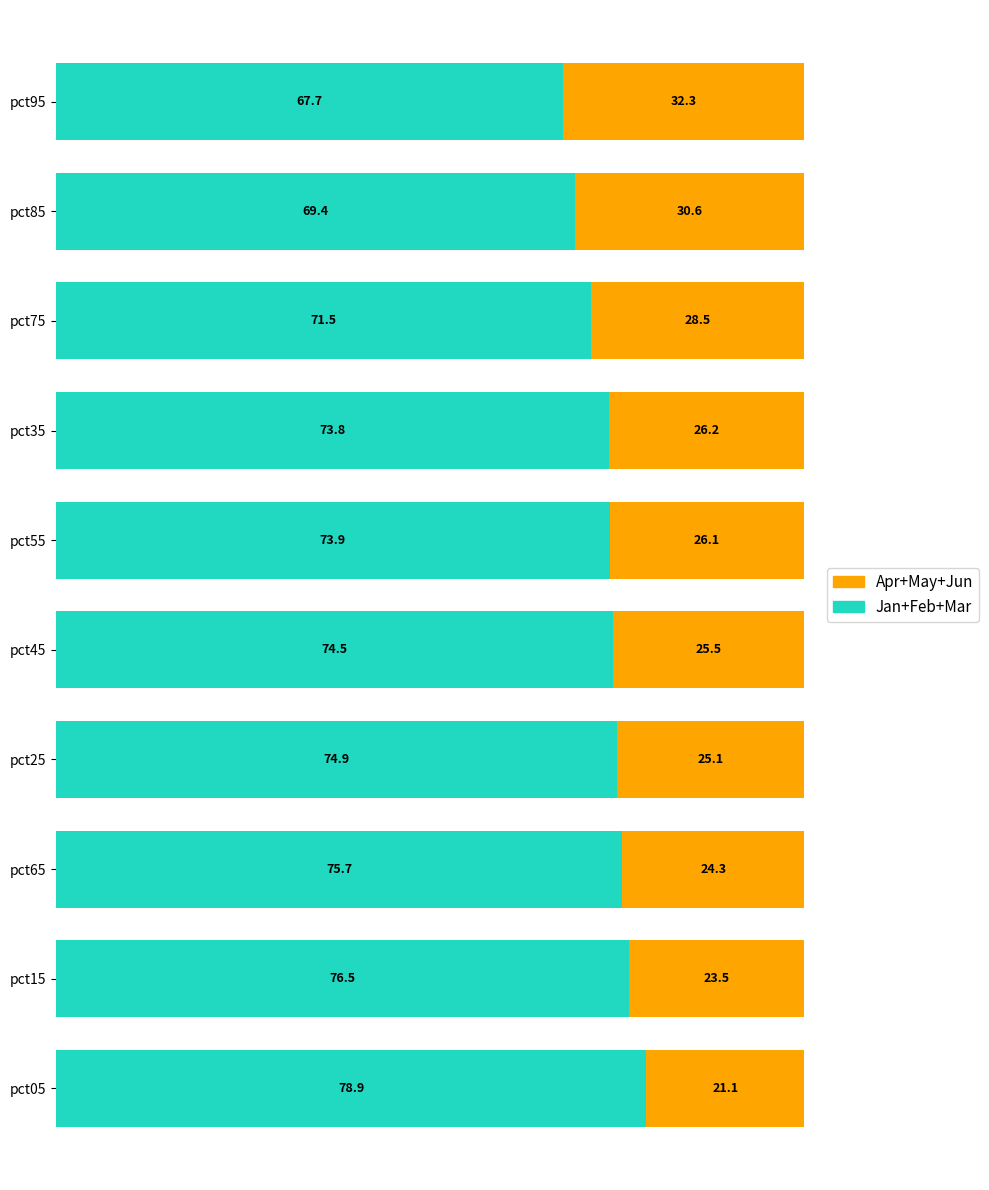

The value of Jan+Feb+Mar at pct65 is 101.2. True or false?

False